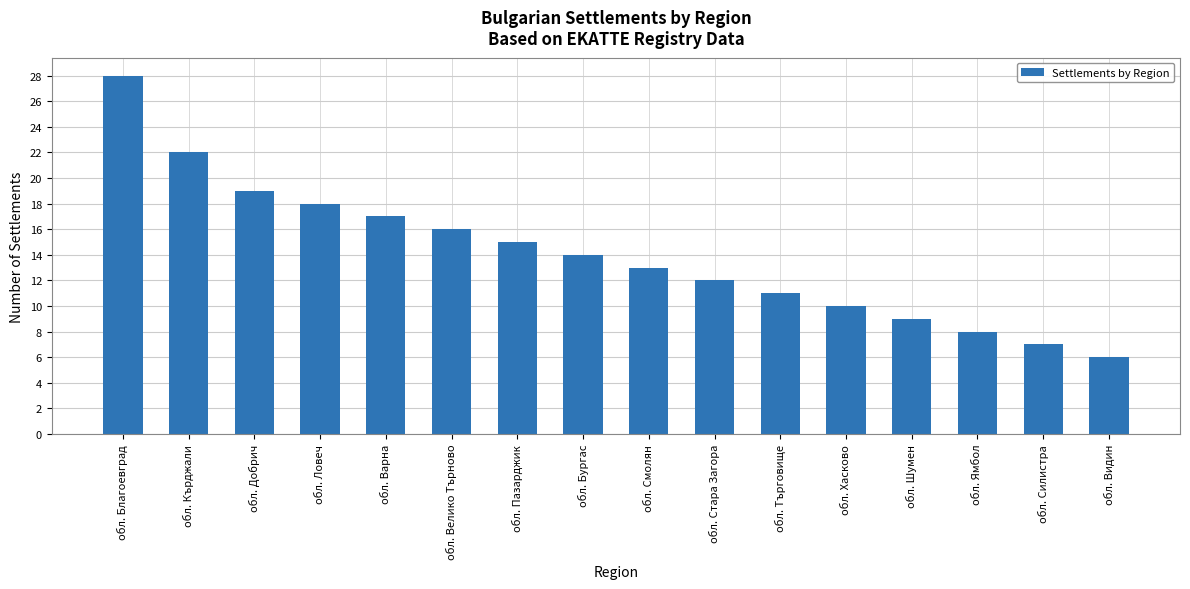

How many data points does each series have?

16